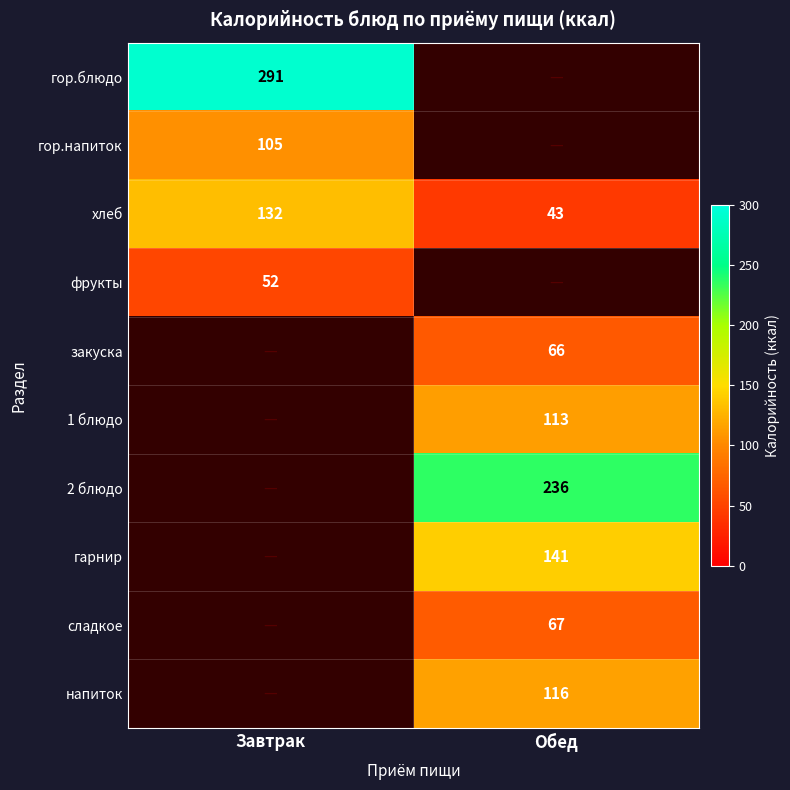

At which category does the chart reach its minimum across all series?

Обед